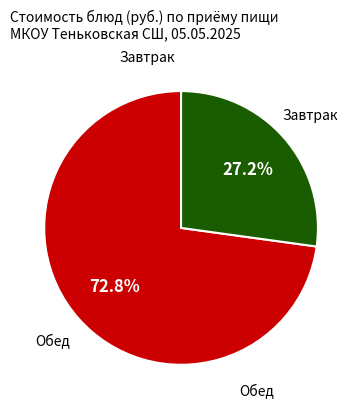

Is there any slice that represents more than half of the pie?

Yes